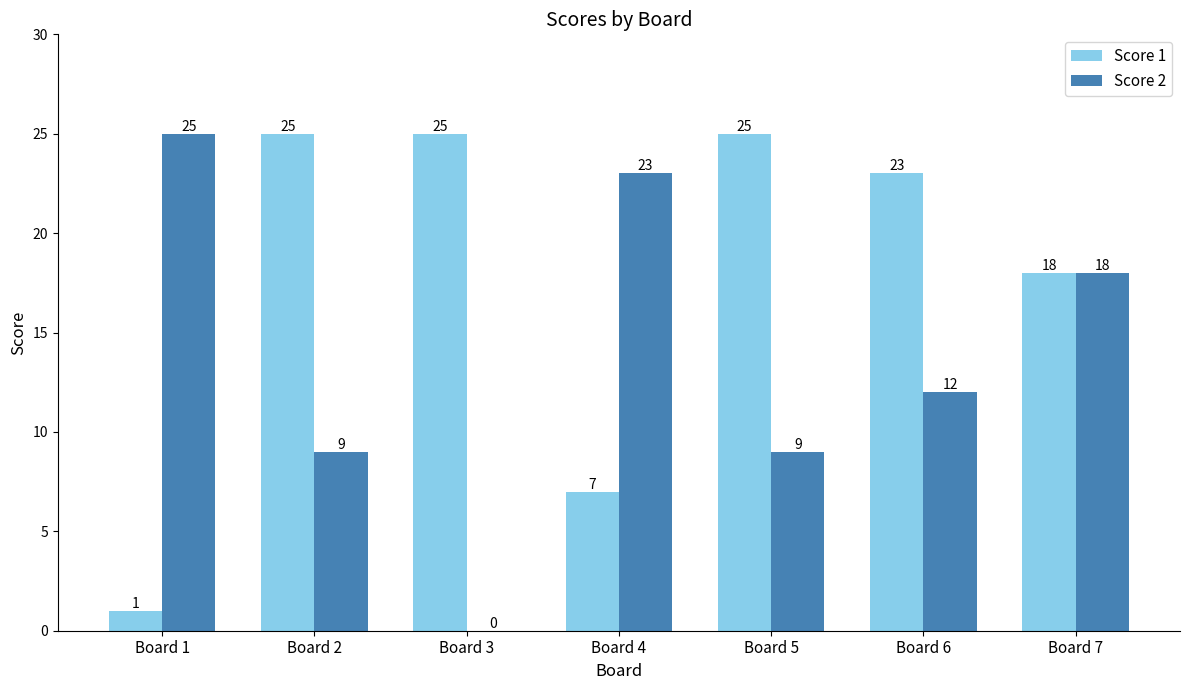

What is the sum of all Score 2 values?

96